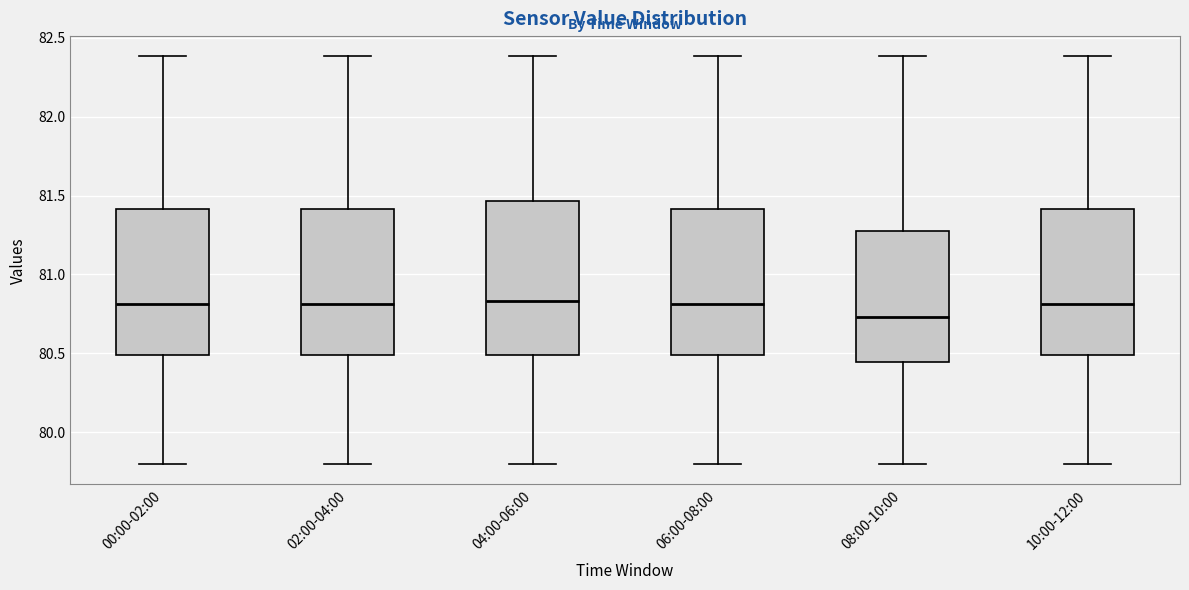

Reading left to right, read every box against the y-axis: the position of its median line, the range the box covers, and the ends of its whiskers. The values are not printed on the chart, so give them approximately, as read against the axis.

00:00-02:00: median 80.80, box 80.50 to 81.40, whiskers 79.80 to 82.40
02:00-04:00: median 80.80, box 80.50 to 81.40, whiskers 79.80 to 82.40
04:00-06:00: median 80.85, box 80.50 to 81.45, whiskers 79.80 to 82.40
06:00-08:00: median 80.80, box 80.50 to 81.40, whiskers 79.80 to 82.40
08:00-10:00: median 80.75, box 80.45 to 81.30, whiskers 79.80 to 82.40
10:00-12:00: median 80.80, box 80.50 to 81.40, whiskers 79.80 to 82.40